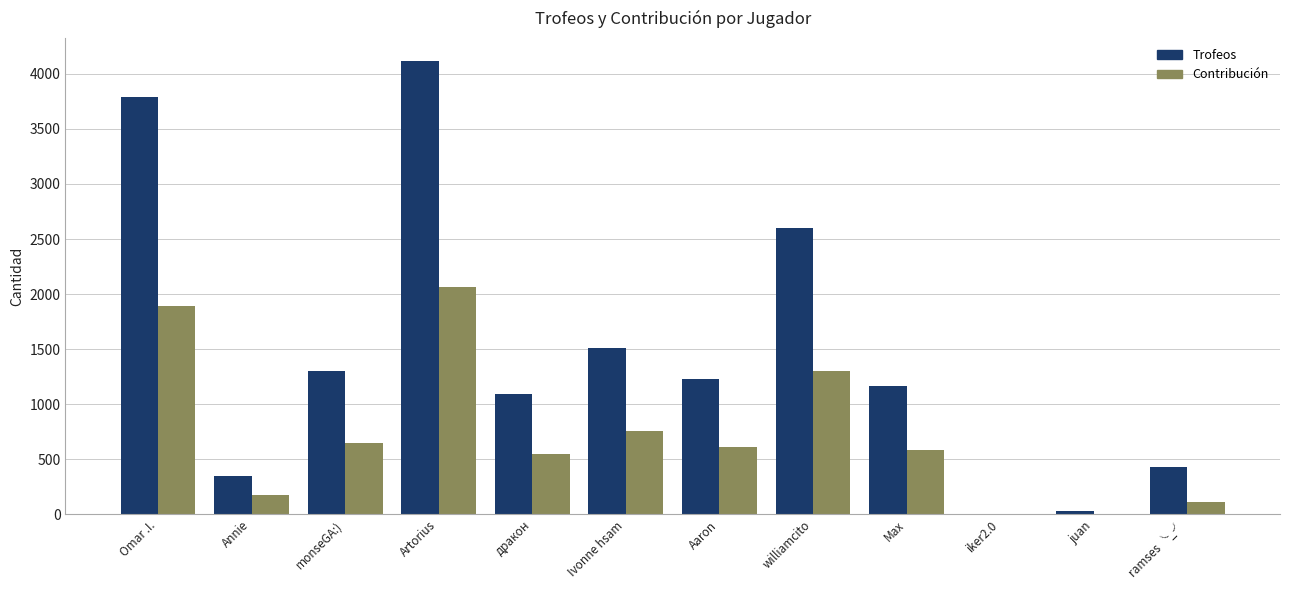

How many series are shown in this chart?

2